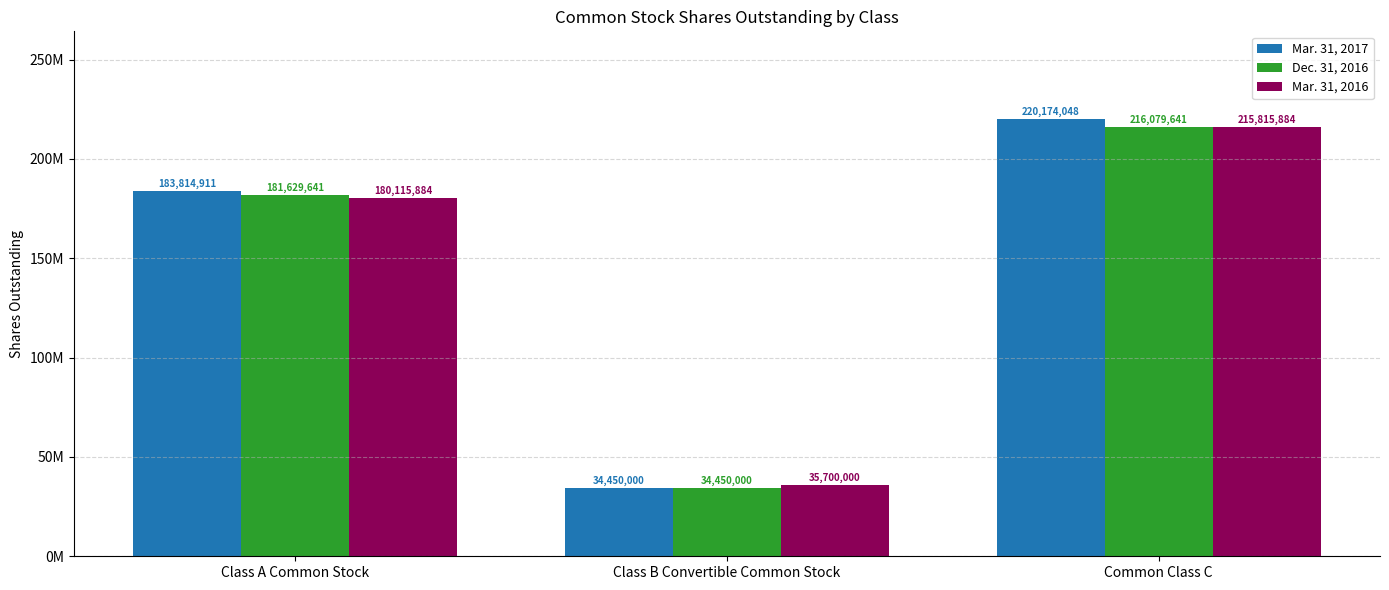

At which label does Dec. 31, 2016 reach its minimum?

Class B Convertible Common Stock